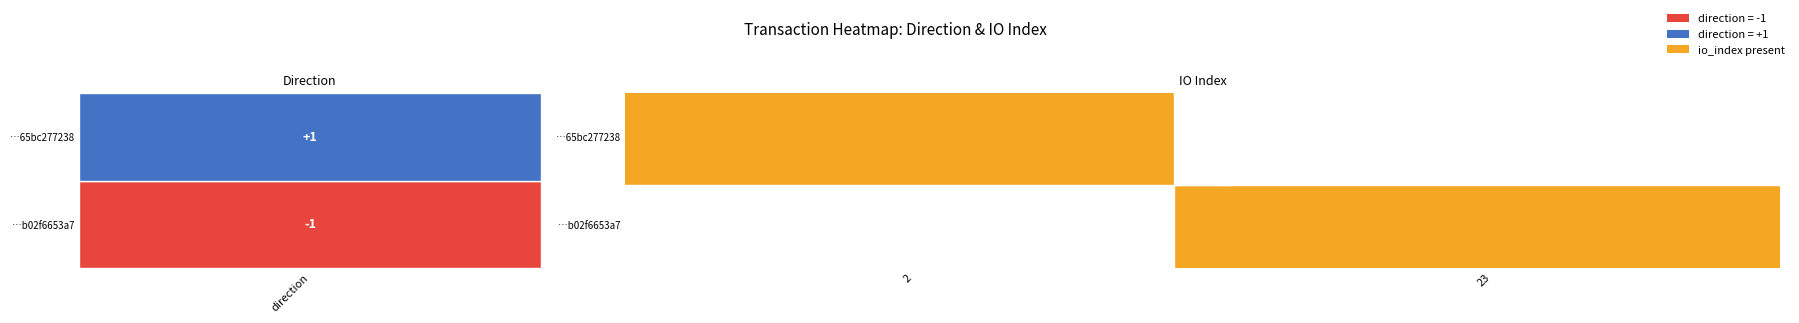

List the series in order of their peak value, highest first.

9e249af2a3a4345a0a1419fd0858bb02f6653a7, 53892b40691f87724c0e19c4a025165bc277238